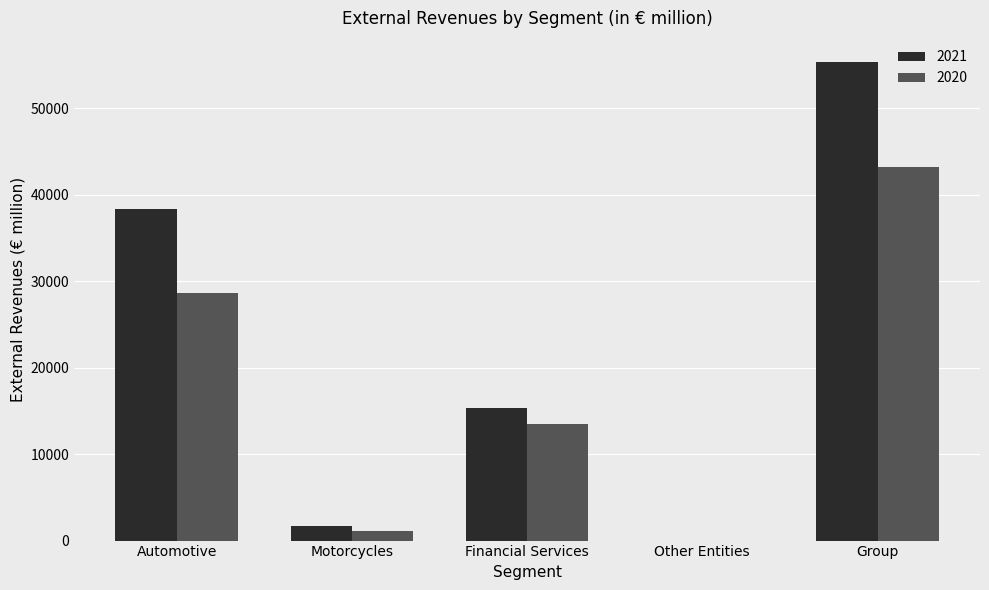

Between Other Entities and Group, which series saw the biggest shift?

2021